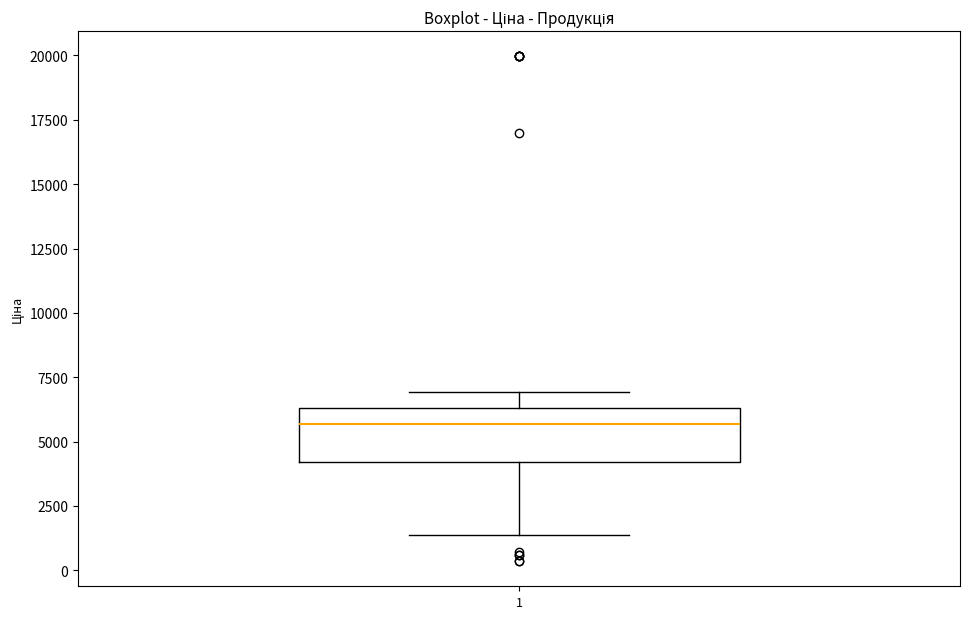

Transcribe this box plot: give where the median line is, the range the box spans, and where the two whiskers end, as read against the y-axis. The values are not printed on the chart, so give them approximately, as read against the axis.

median 5500, box 4000 to 6500, whiskers 1500 to 7000